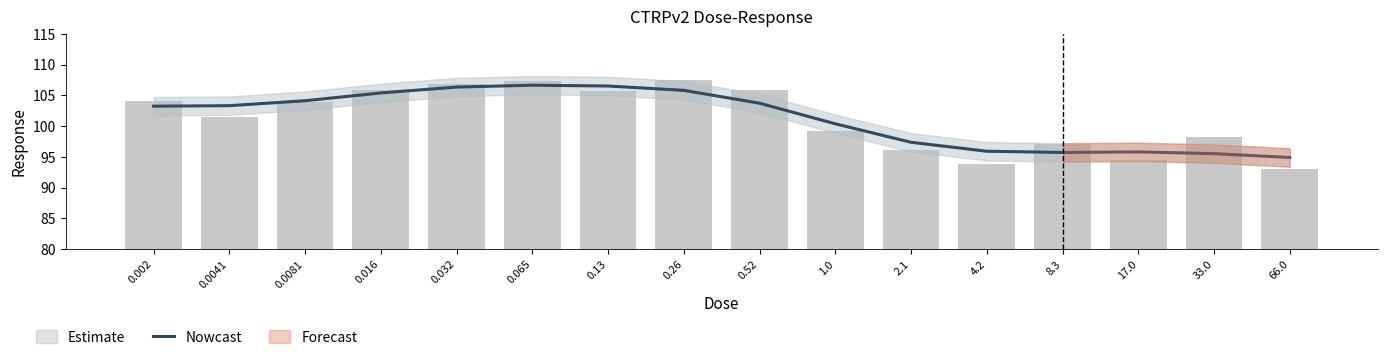

Reading right to left, what are all the values shown in this chart?

66.0=94.9	33.0=95.5	17.0=95.8	8.3=95.7	4.2=95.9	2.1=97.4	1.0=100.4	0.52=103.7	0.26=105.8	0.13=106.5	0.065=106.6	0.032=106.3	0.016=105.4	0.0081=104.1	0.0041=103.3	0.002=103.2